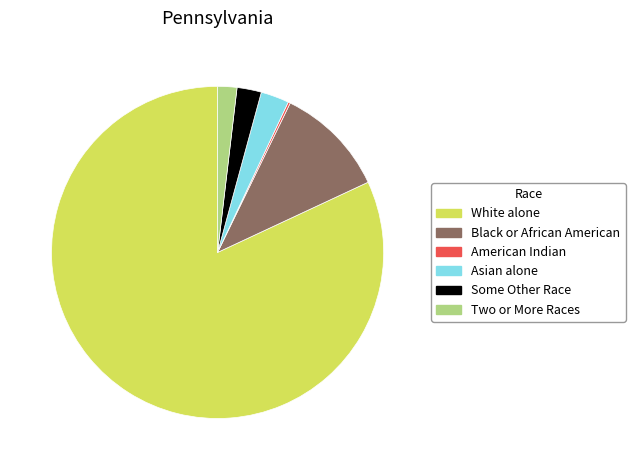

Is there any slice that represents more than half of the pie?

Yes